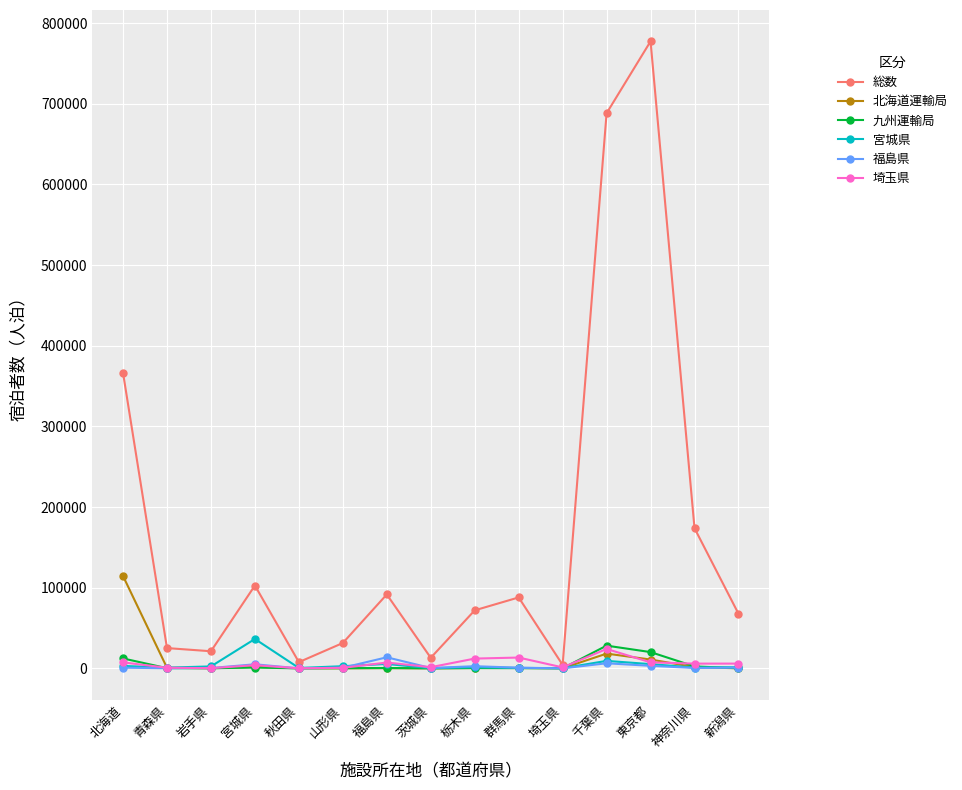

What is the label of the 1st point from the left?

北海道